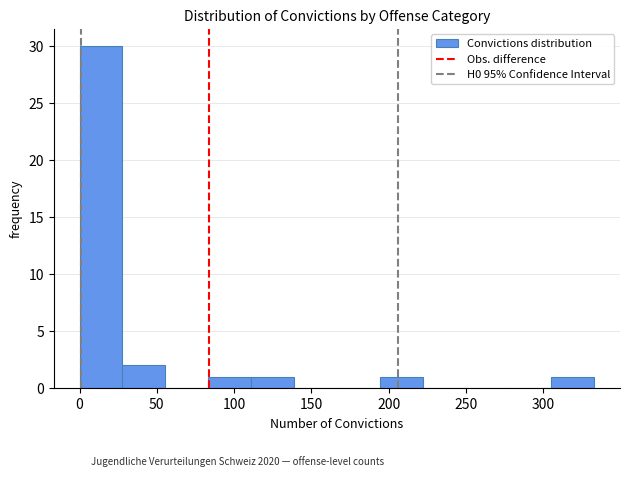

Reading left to right, transcribe this chart: for each bar, give the range it covers on the x-axis and its height. Neither the bar edges nor the heights are printed on the chart, so give them approximately, as read against the axes.

0 to 30: 30
30 to 55: 2
55 to 85: 0
85 to 110: 1
110 to 140: 1
140 to 165: 0
165 to 195: 0
195 to 220: 1
220 to 250: 0
250 to 280: 0
280 to 305: 0
305 to 335: 1